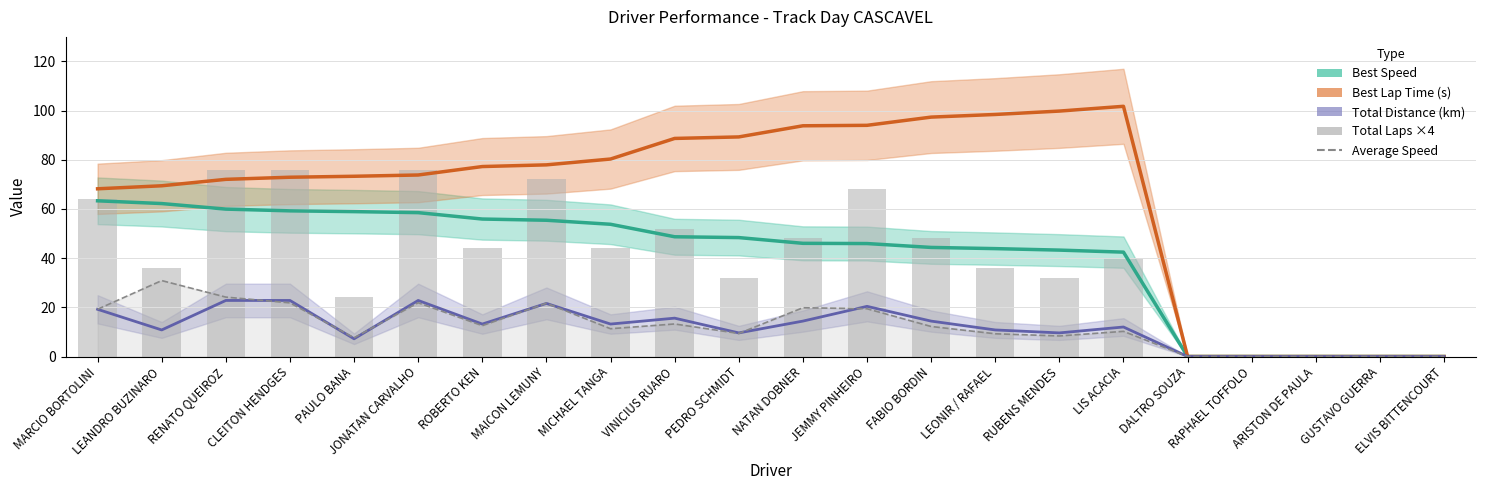

Are the bars horizontal?

No